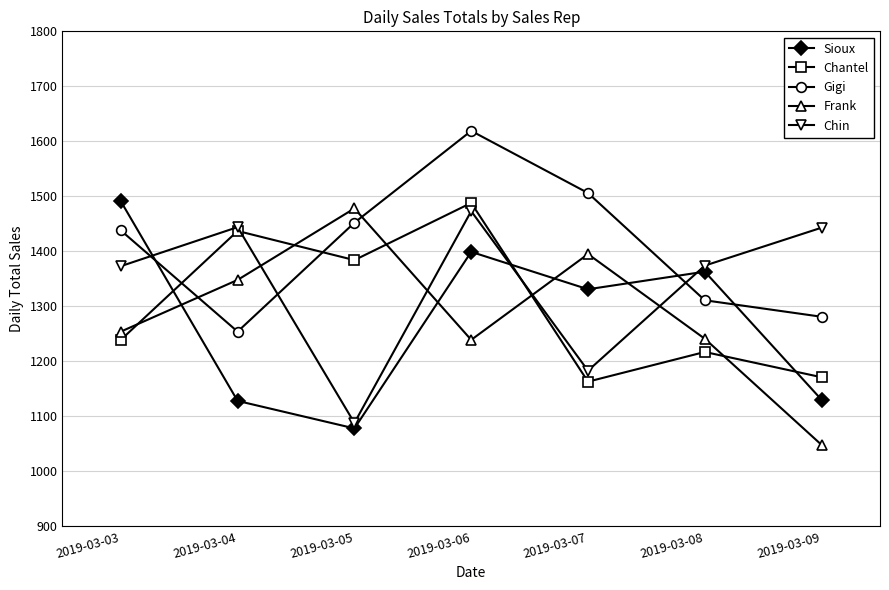

What is the total value across all series at 2019-03-06?

7218